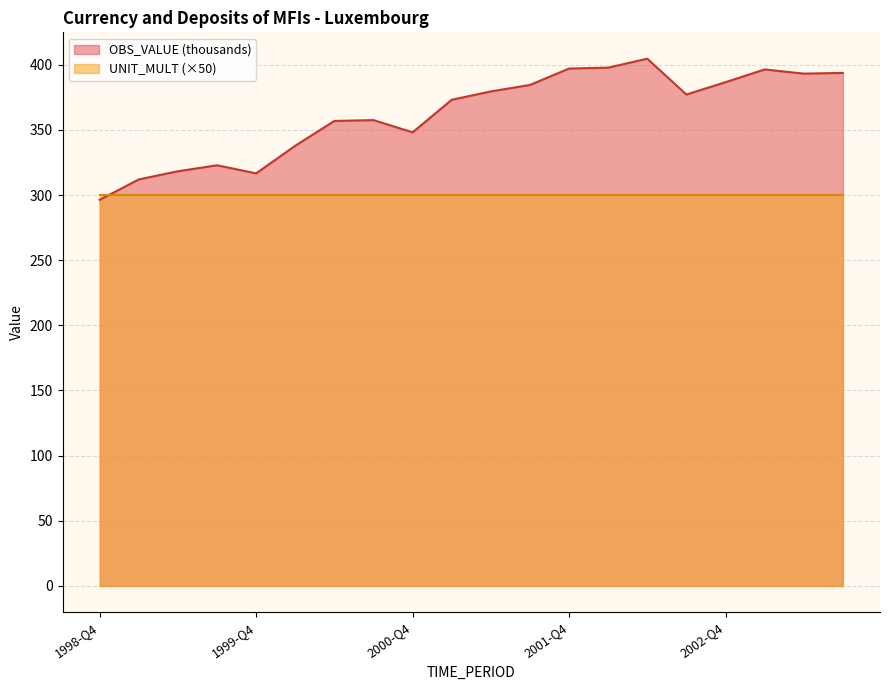

Where does the data first go above 377?

2001-Q2